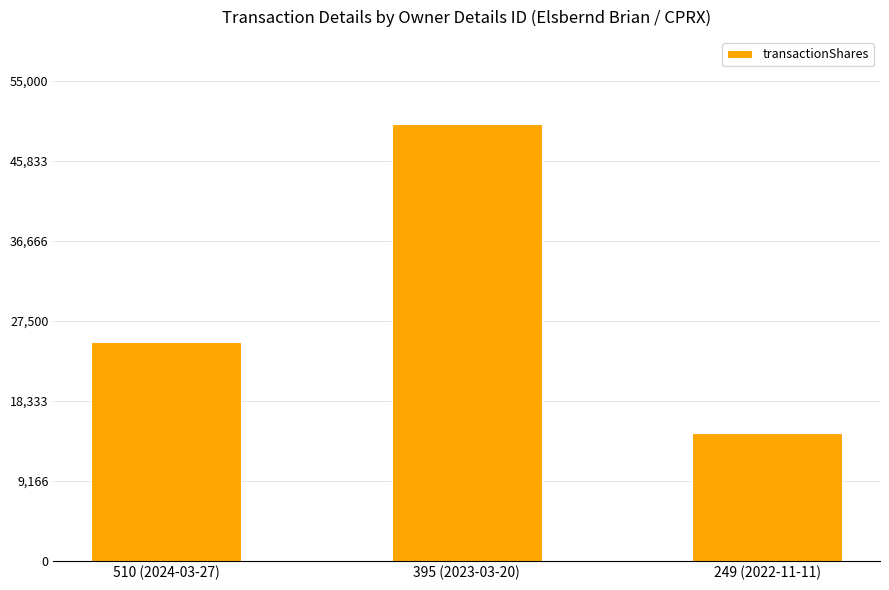

What is the approximate value at 510 (2024-03-27)?

25000